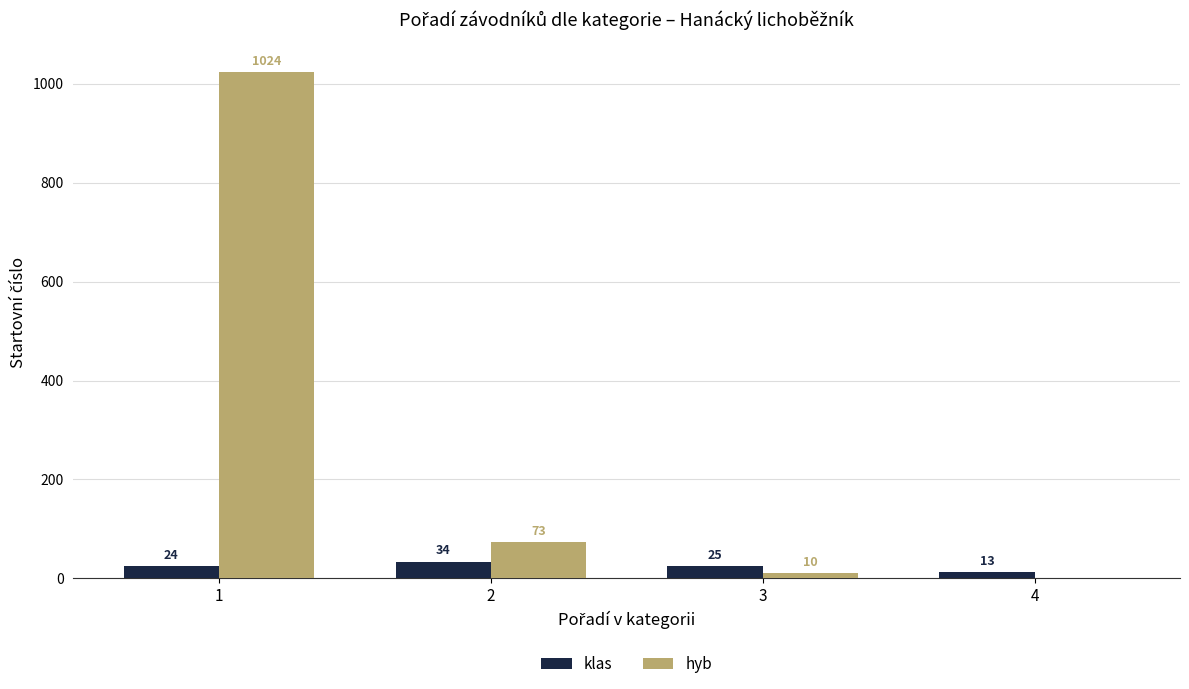

Read the klas value at 4.

13